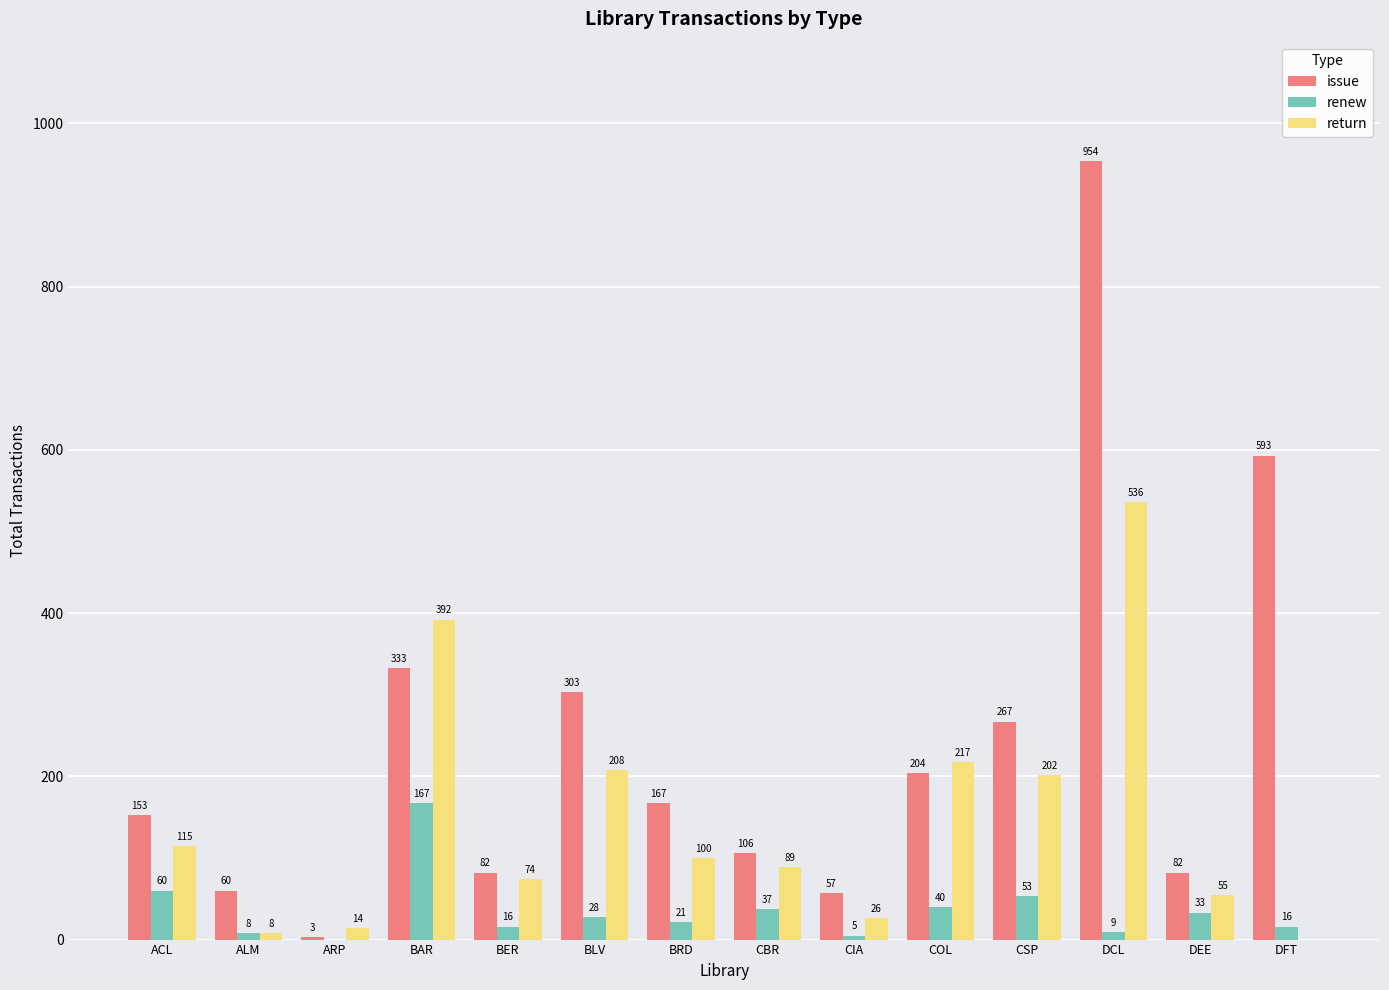

How many groups of bars are there?

14